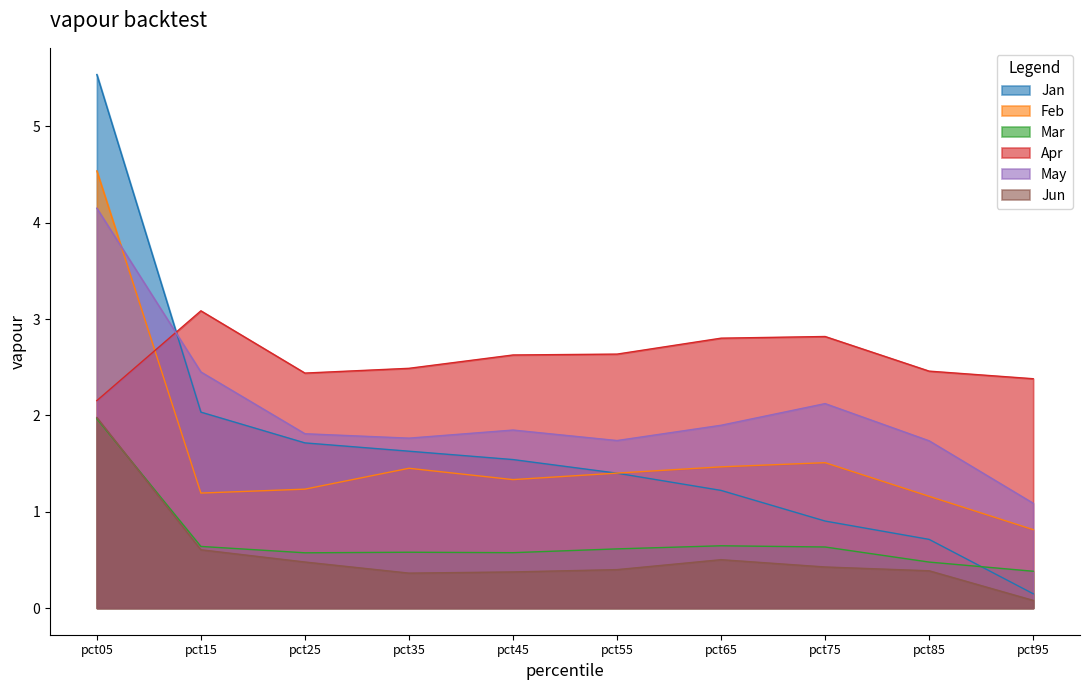

What is the difference between the maximum and minimum values in the Feb series?

3.7